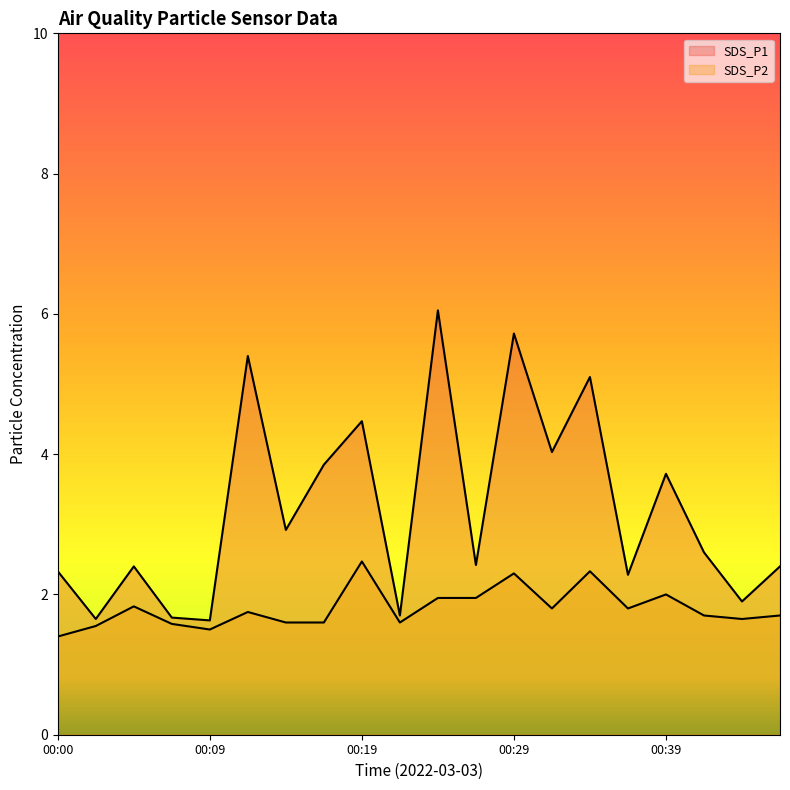

What is the value of the SDS_P2 point at the 18th from the left?

1.7